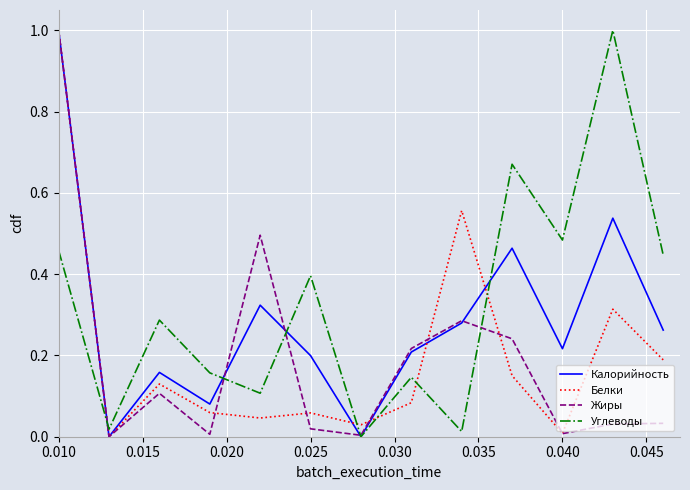

What is the maximum value shown in the chart?

1.0